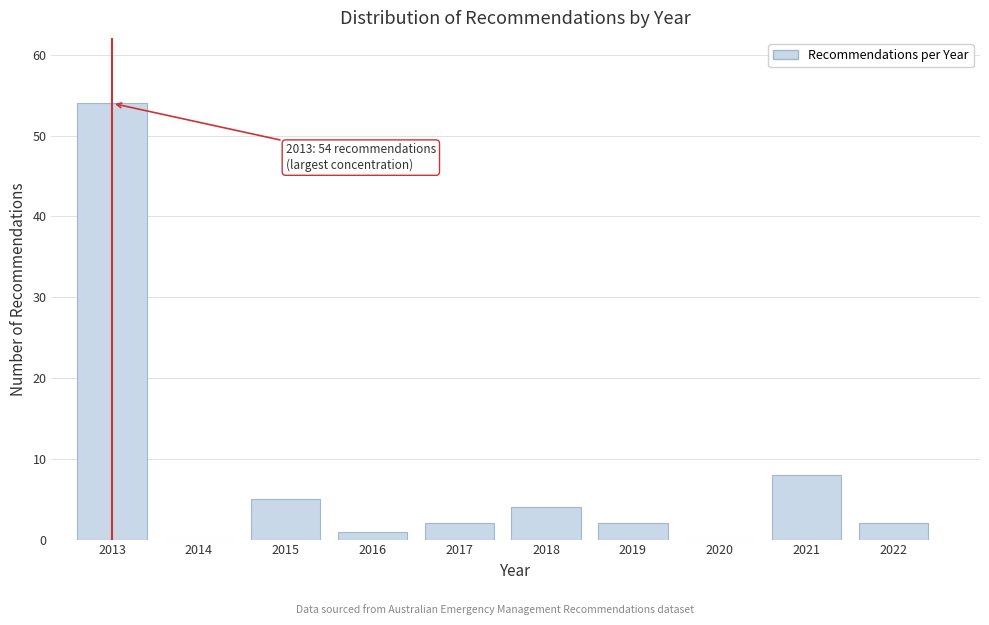

Reading left to right, transcribe all the data shown in this chart.

2013=54	2014=0	2015=5	2016=1	2017=2	2018=4	2019=2	2020=0	2021=8	2022=2